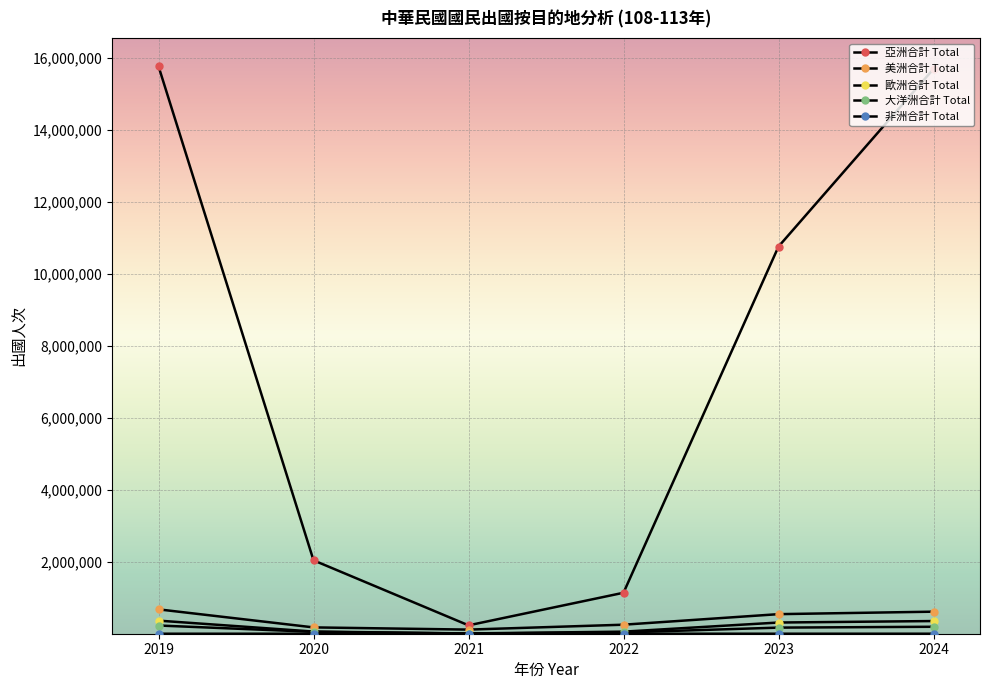

How many distinct data groups are displayed?

5